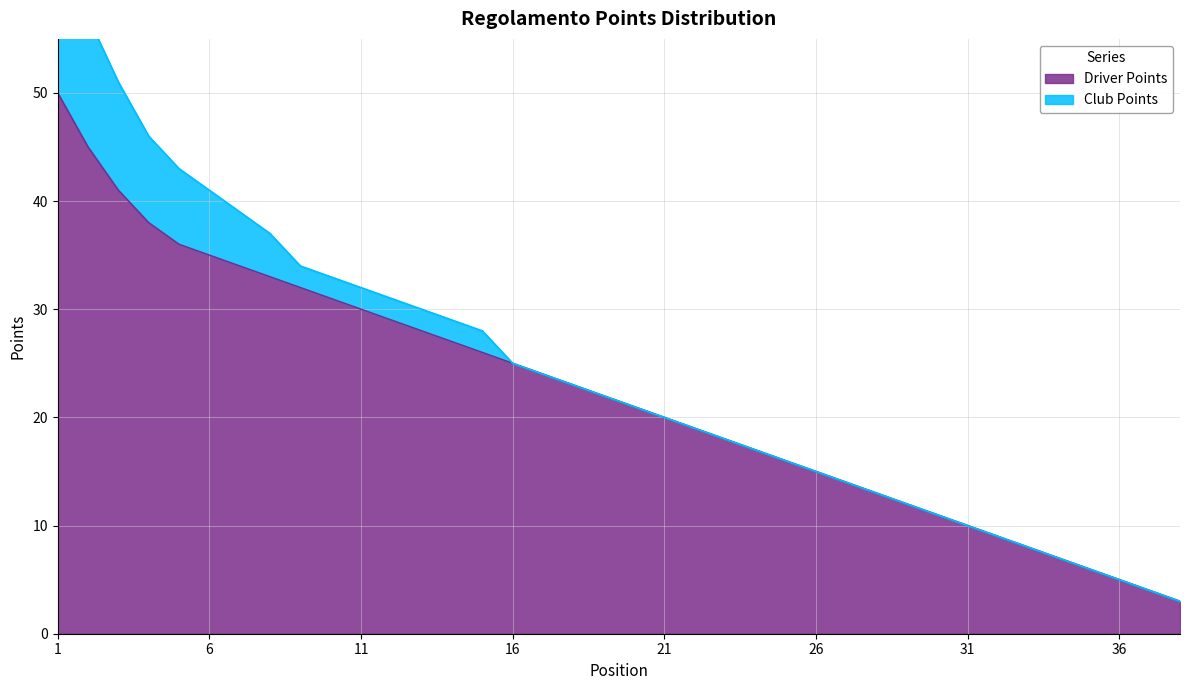

Where does the data first go above 22?

1